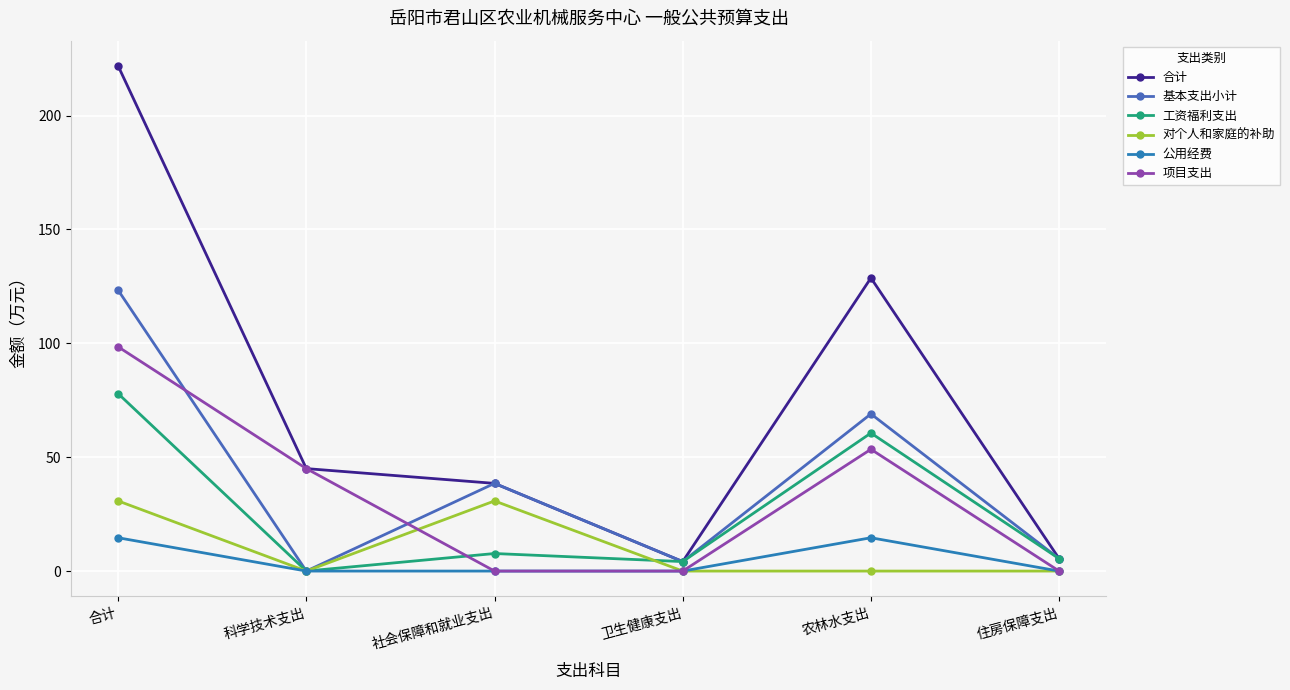

How many series are shown in this chart?

6